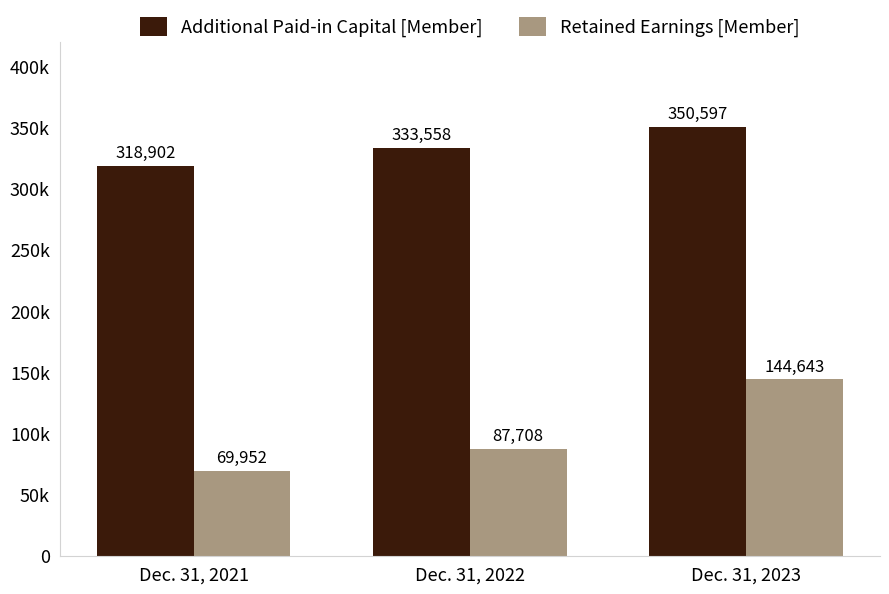

List the series in order of their overall mean, lowest first.

Retained Earnings [Member], Additional Paid-in Capital [Member]